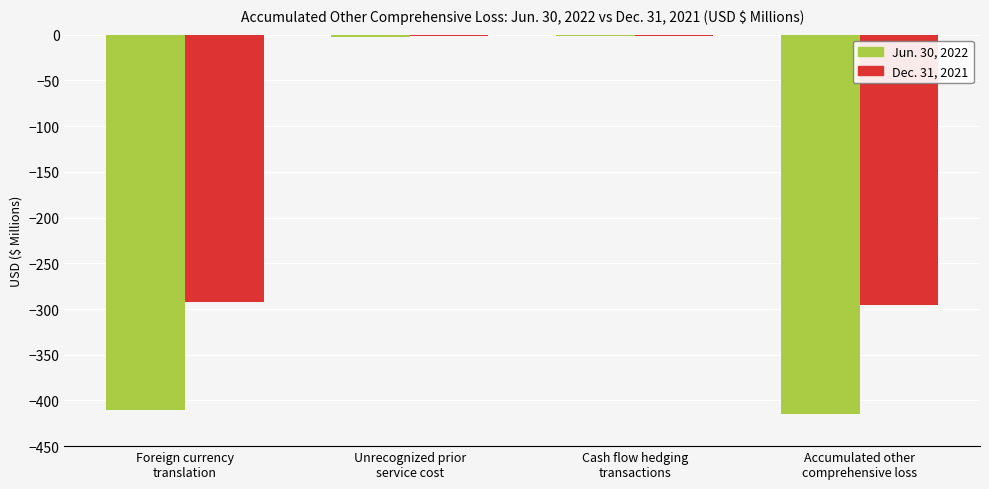

Which series has the largest total across all categories?

Dec. 31, 2021